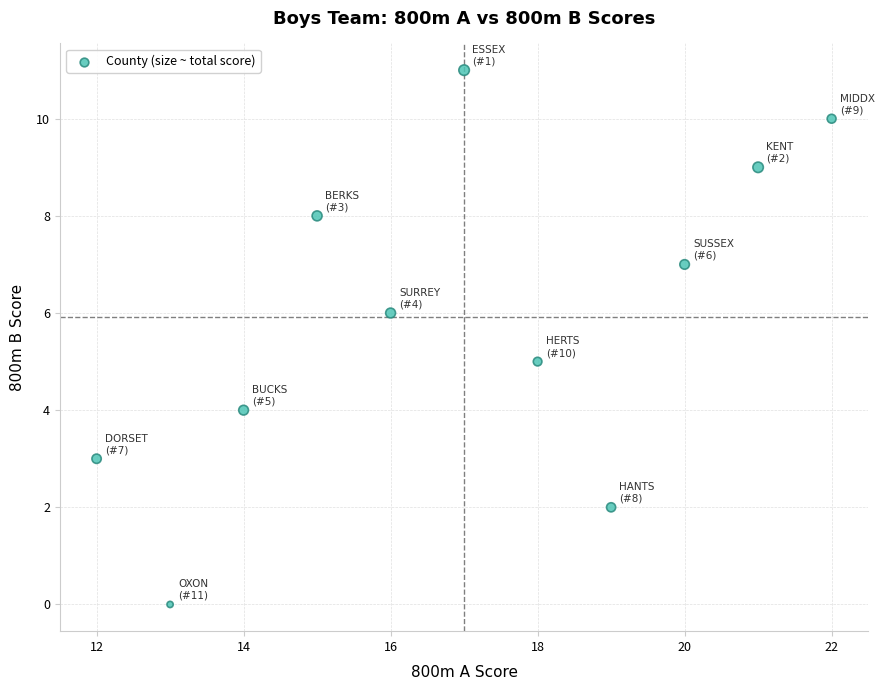

What is the average X value?

17